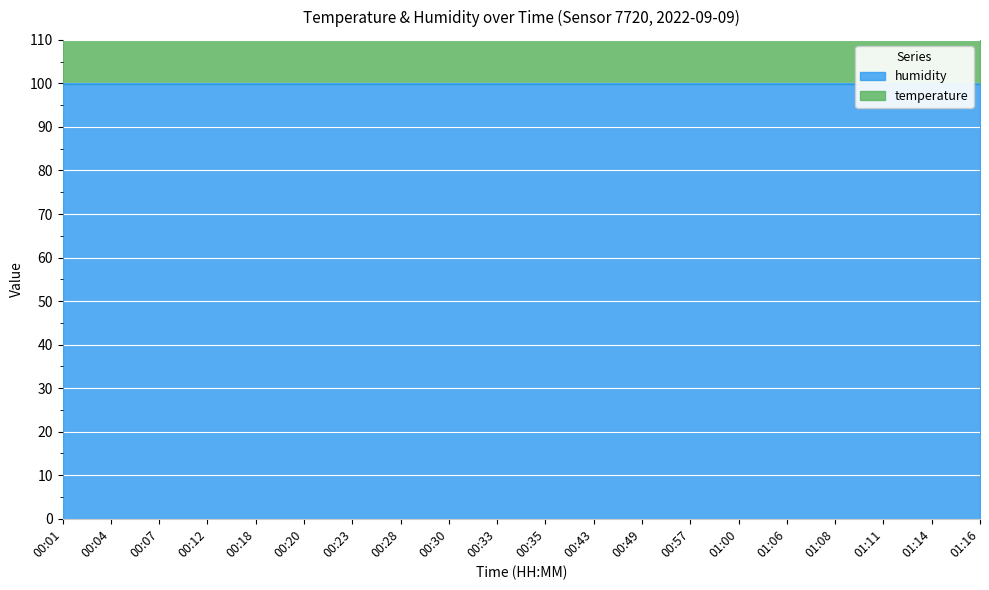

Is it true that the value at 01:00 is 119.0?

True